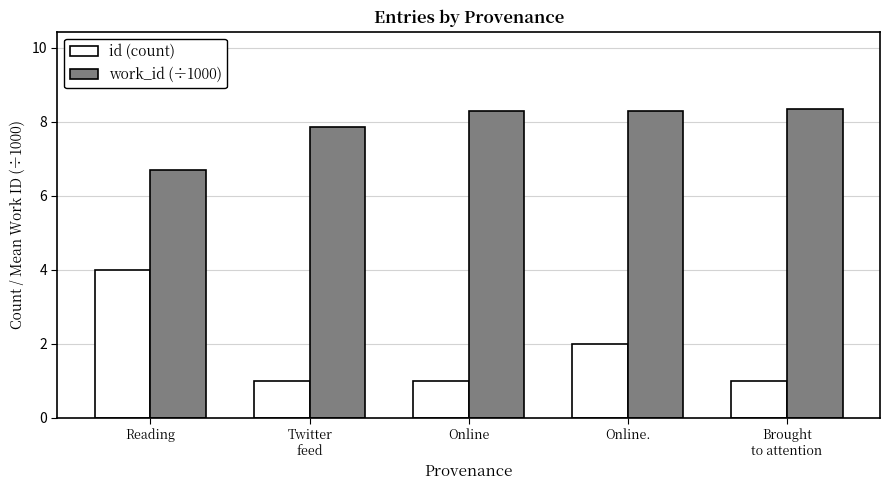

Does the chart contain any negative values?

No